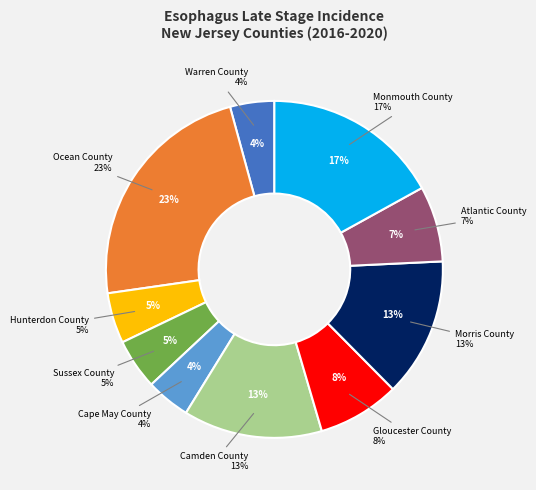

To the nearest percent, what is the average slice percentage?

10%